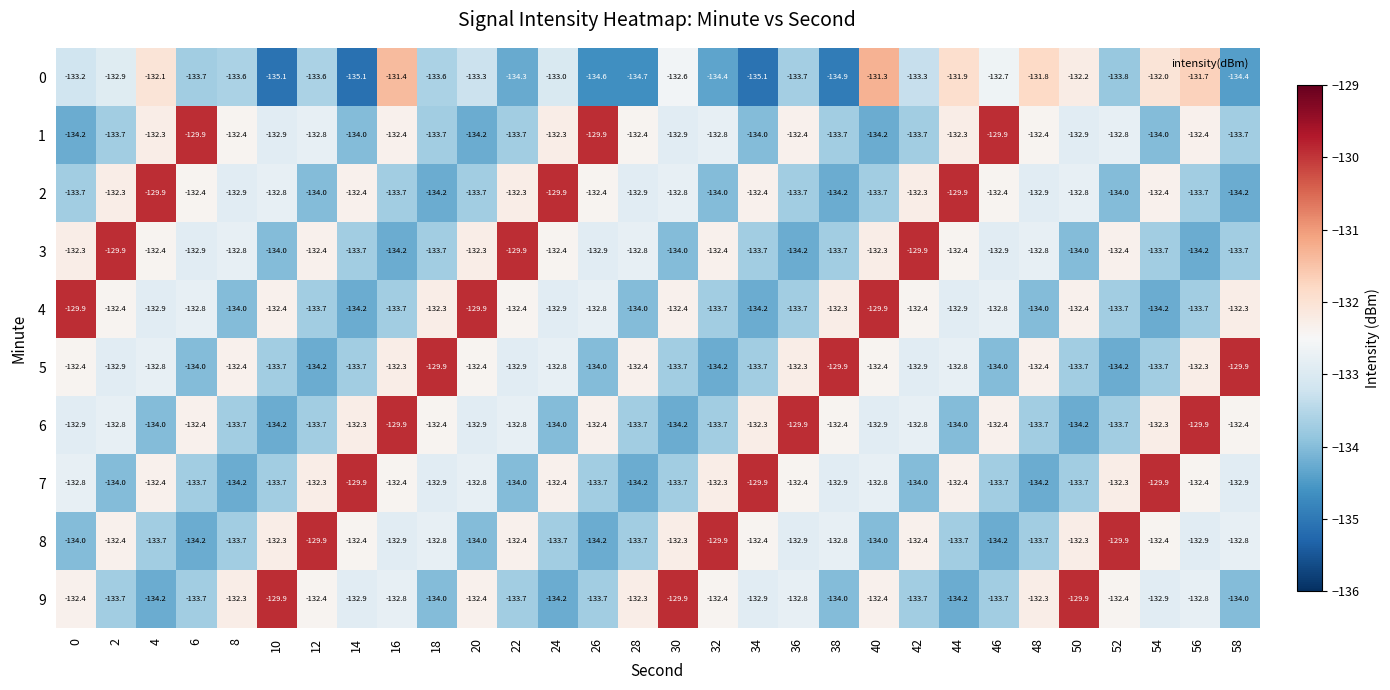

What is the difference between the 1 values at 20 and 2?

0.5